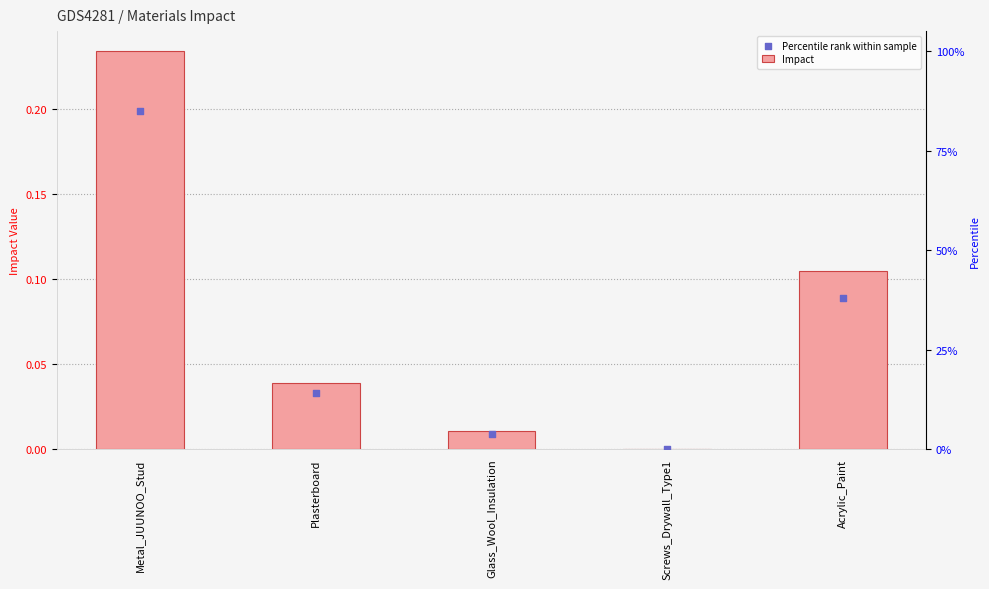

What is the total value across all series at Plasterboard?

0.1